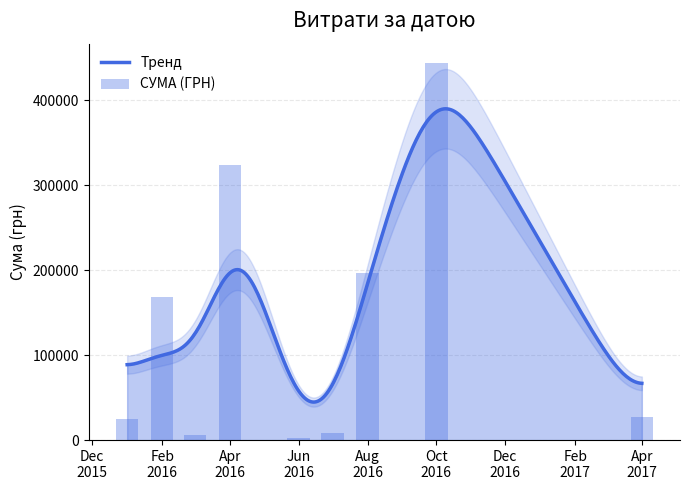

What is the lowest value of the Тренд series?

44752.0